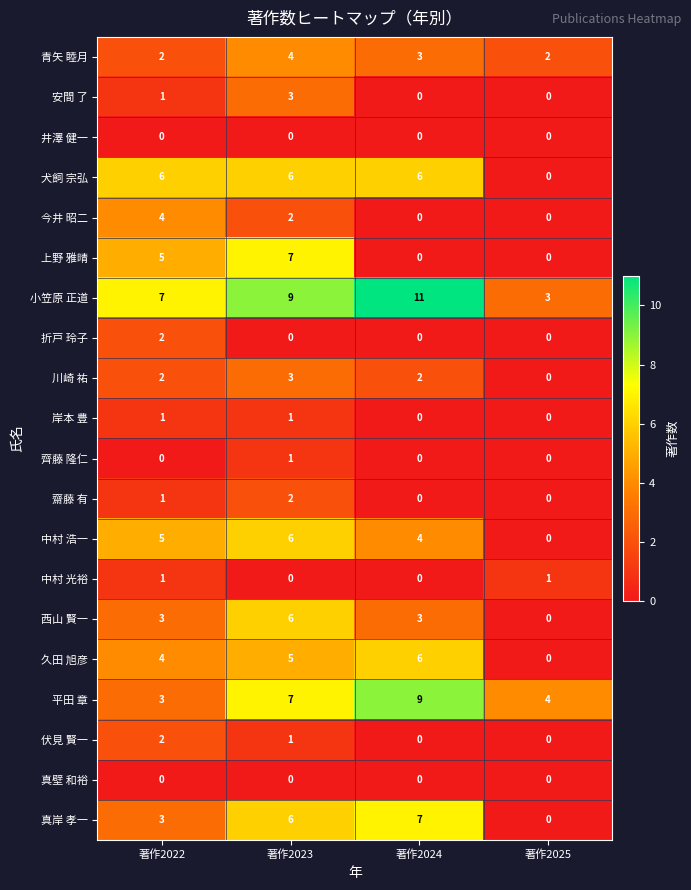

Which series changed the most between 著作2022 and 著作2025?

犬飼 宗弘